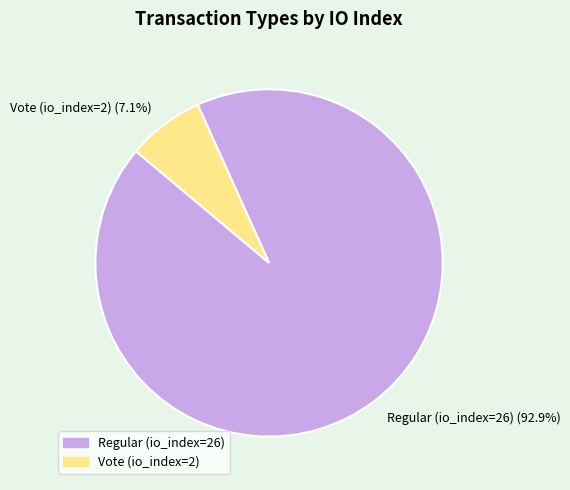

Which has a higher value, Regular (io_index=26) (92.9%) or Vote (io_index=2) (7.1%)?

Regular (io_index=26) (92.9%)